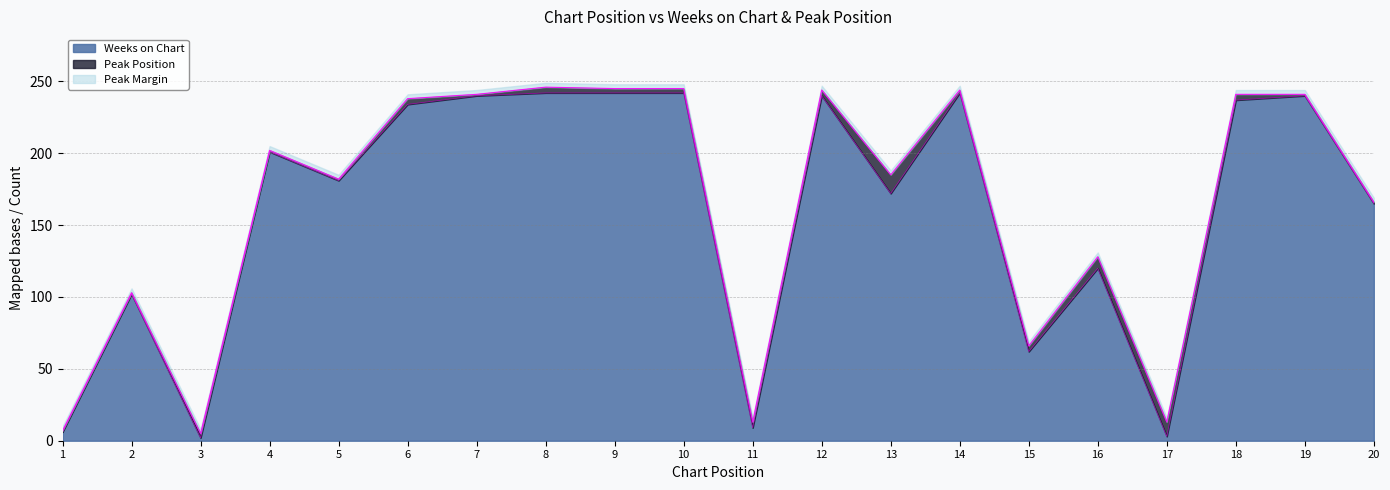

Between 2 and 20, which is larger?

20